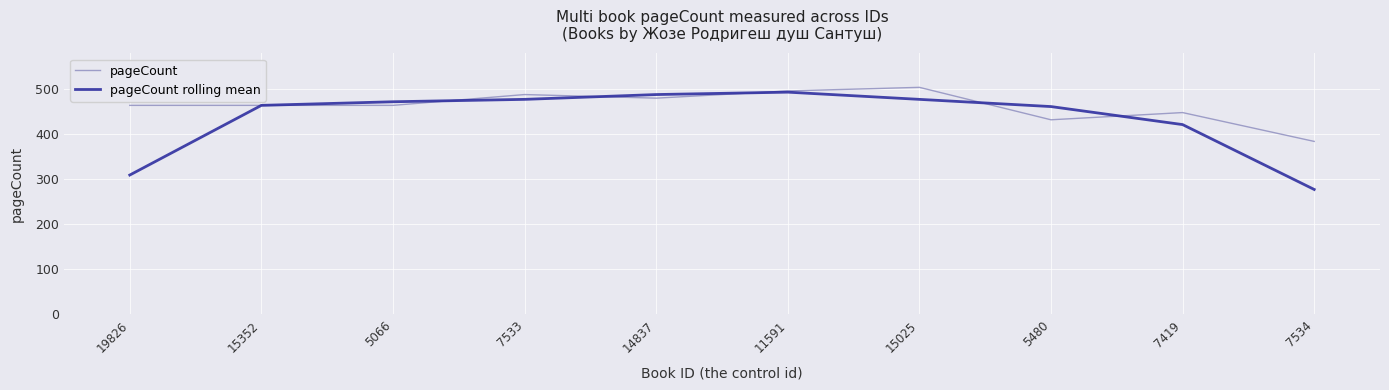

Which series ends up on top after the final intersection of pageCount rolling mean and pageCount?

pageCount